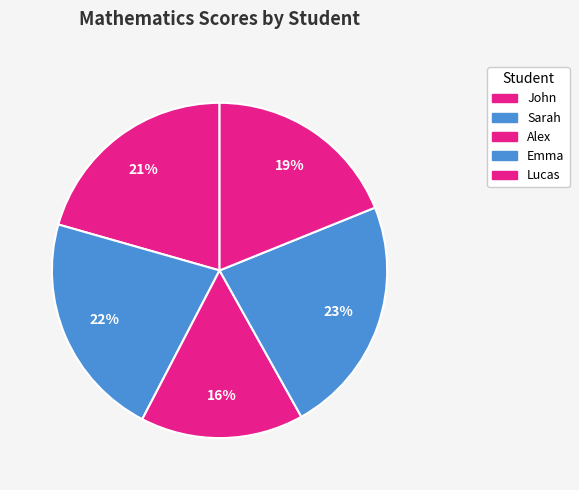

Which slice is the smallest?

Alex